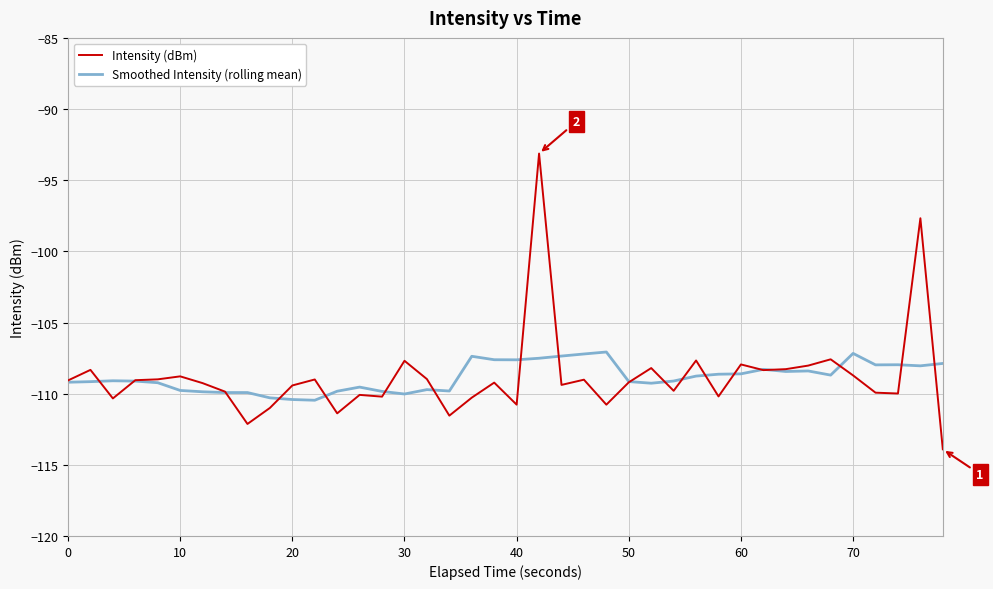

What is the maximum value shown in the chart?

-93.1